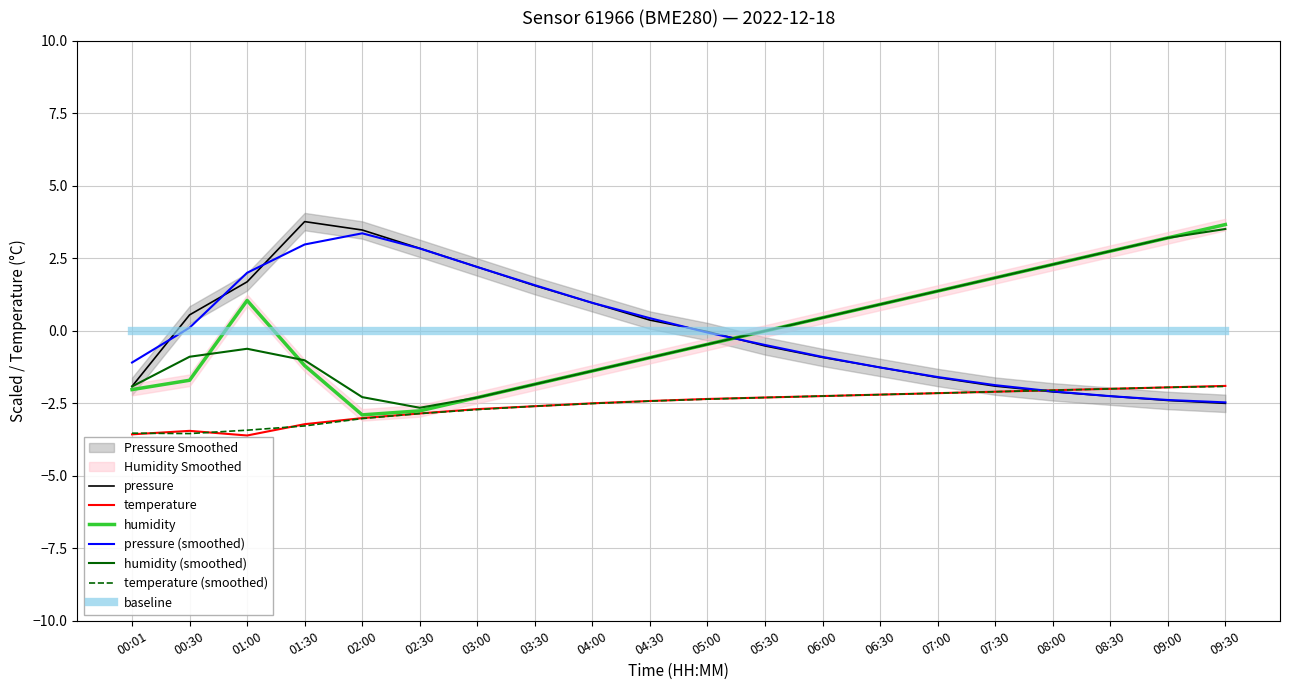

What is the minimum value for temperature (smoothed)?

-3.5